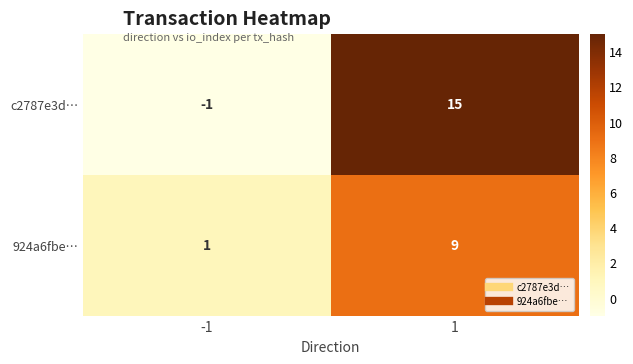

Read the c2787e3d… value at 1, to the nearest 5.

15